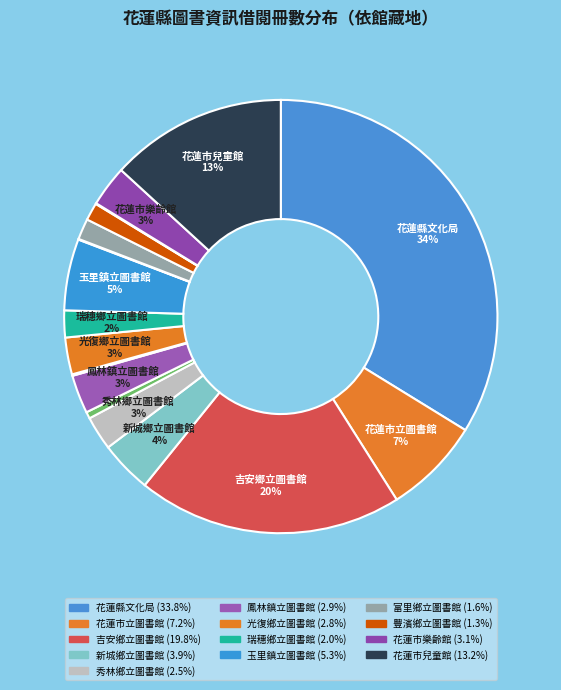

How many segments does this pie chart have?

17